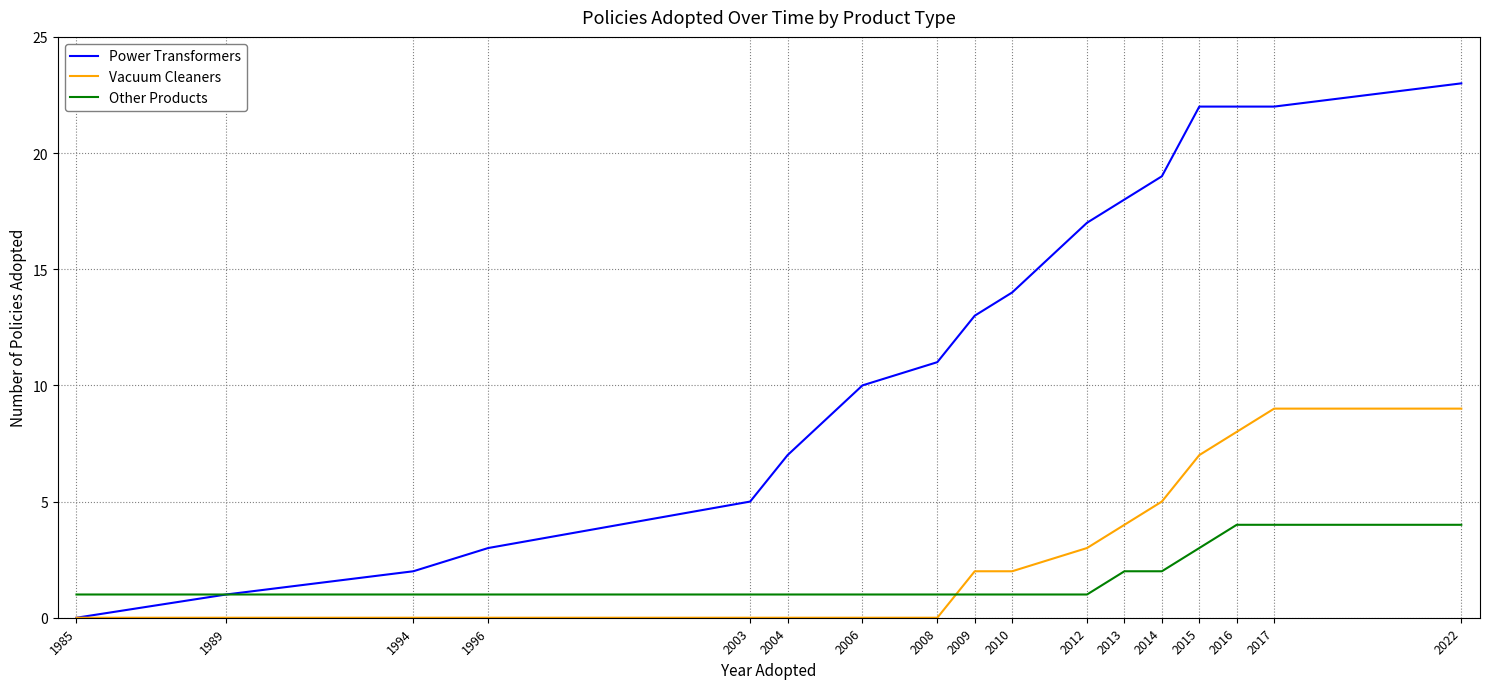

What is the difference between the Other Products values at 2015 and 2006?

2